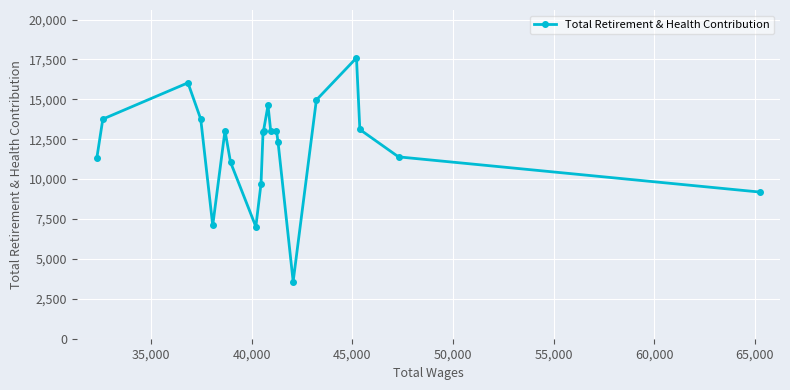

What is the smallest value displayed?

3584